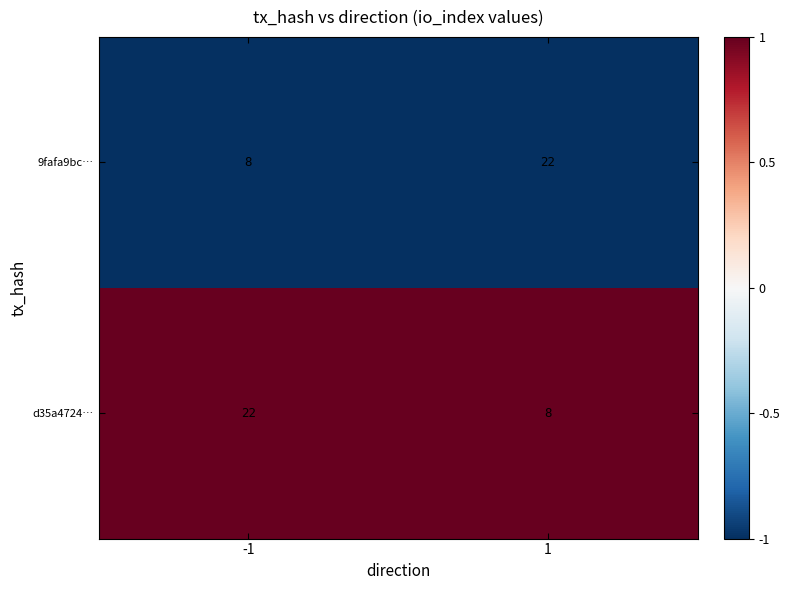

Is it true that d35a4724… equals 8 at -1?

False